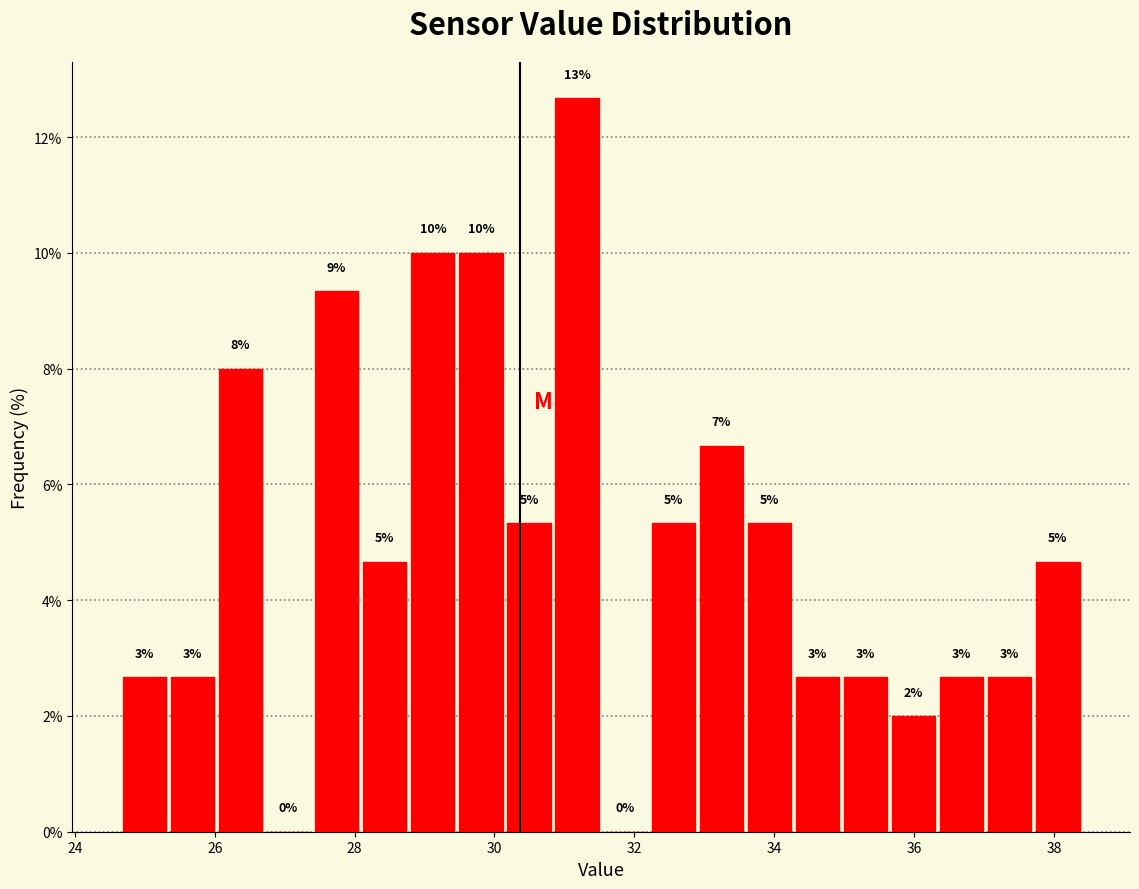

Read against the x-axis, roughly where is the centre of the tallest bar?

31.2